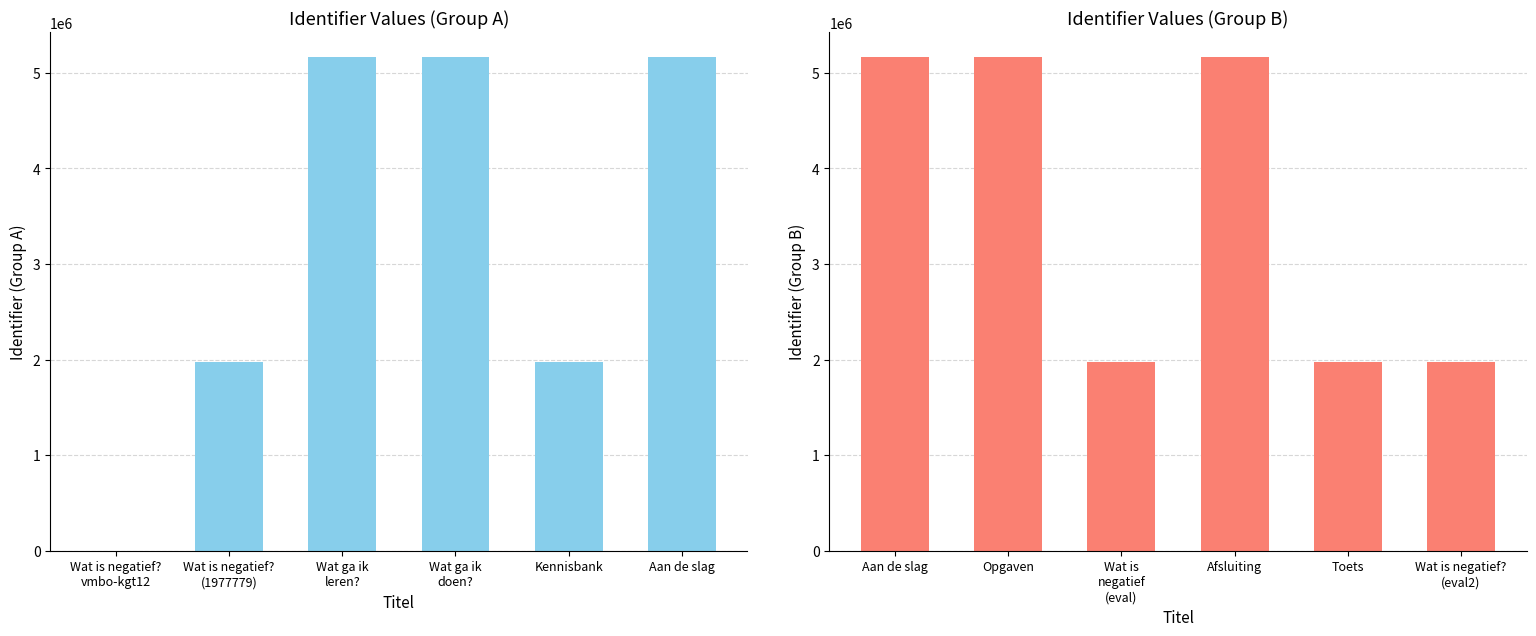

Which has a higher value, Wat is negatief?
(1977779) or Wat is negatief?
vmbo-kgt12?

Wat is negatief?
(1977779)